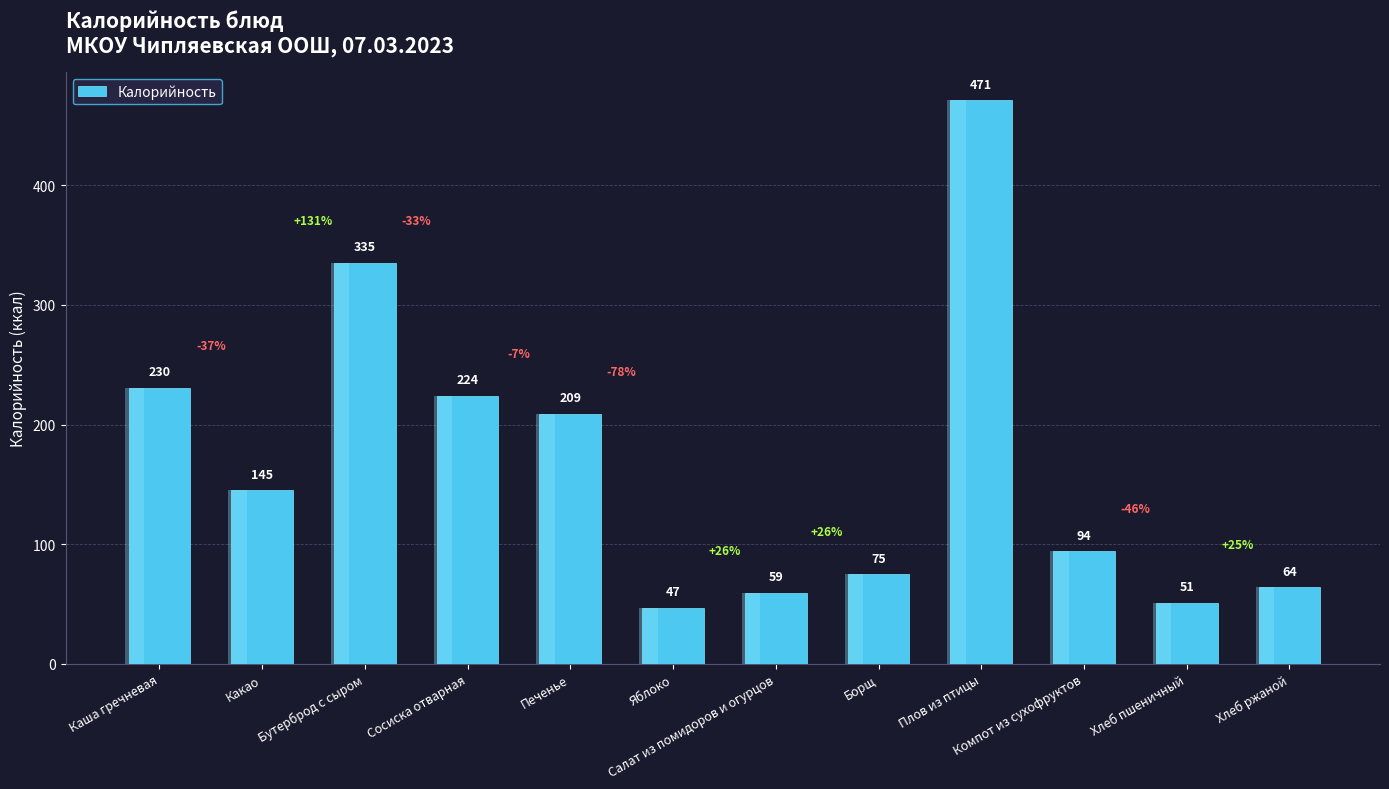

True or false: the data shows 20.7 at Хлеб пшеничный.

False